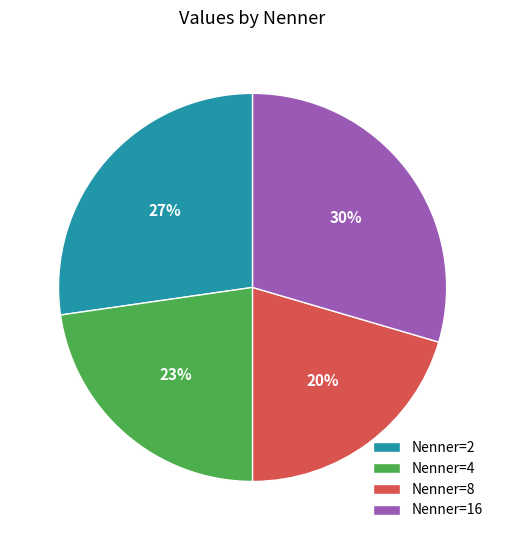

Is it true that Nenner=4 is 23% of the pie?

True